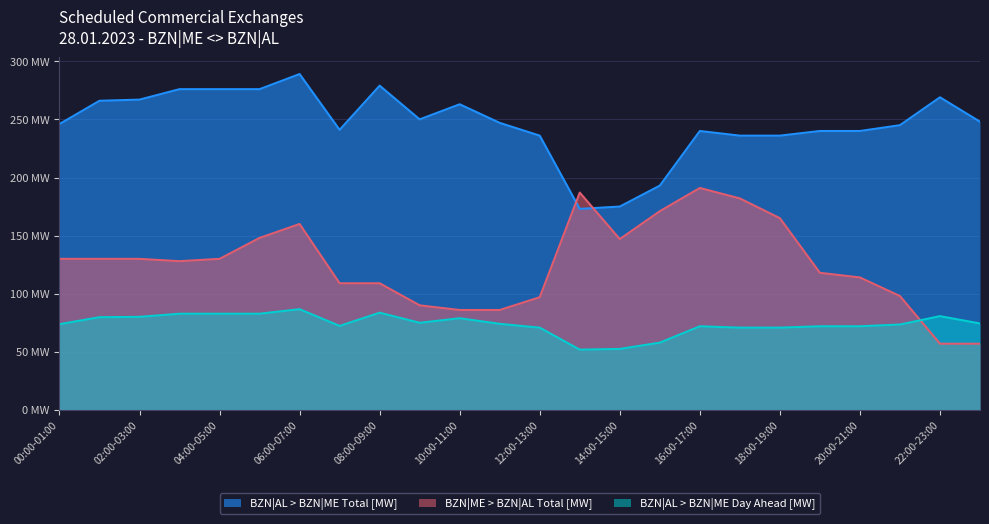

Reading left to right, extract all data points from this chart.

BZN|AL > BZN|ME Total [MW]: 246.0	266.0	267.0	276.0	276.0	276.0	289.0	241.0	279.0	250.0	263.0	247.0	236.0	173.0	175.0	193.0	240.0	236.0	236.0	240.0	240.0	245.0	269.0	248.0
BZN|ME > BZN|AL Total [MW]: 130.0	130.0	130.0	128.0	130.0	148.0	160.0	109.0	109.0	90.0	86.0	86.0	97.0	187.0	147.0	171.0	191.0	182.0	165.0	118.0	114.0	98.0	57.0	57.0
BZN|AL > BZN|ME Day Ahead [MW]: 73.8	79.8	80.1	82.8	82.8	82.8	86.7	72.3	83.7	75.0	78.9	74.1	70.8	51.9	52.5	57.9	72.0	70.8	70.8	72.0	72.0	73.5	80.7	74.4